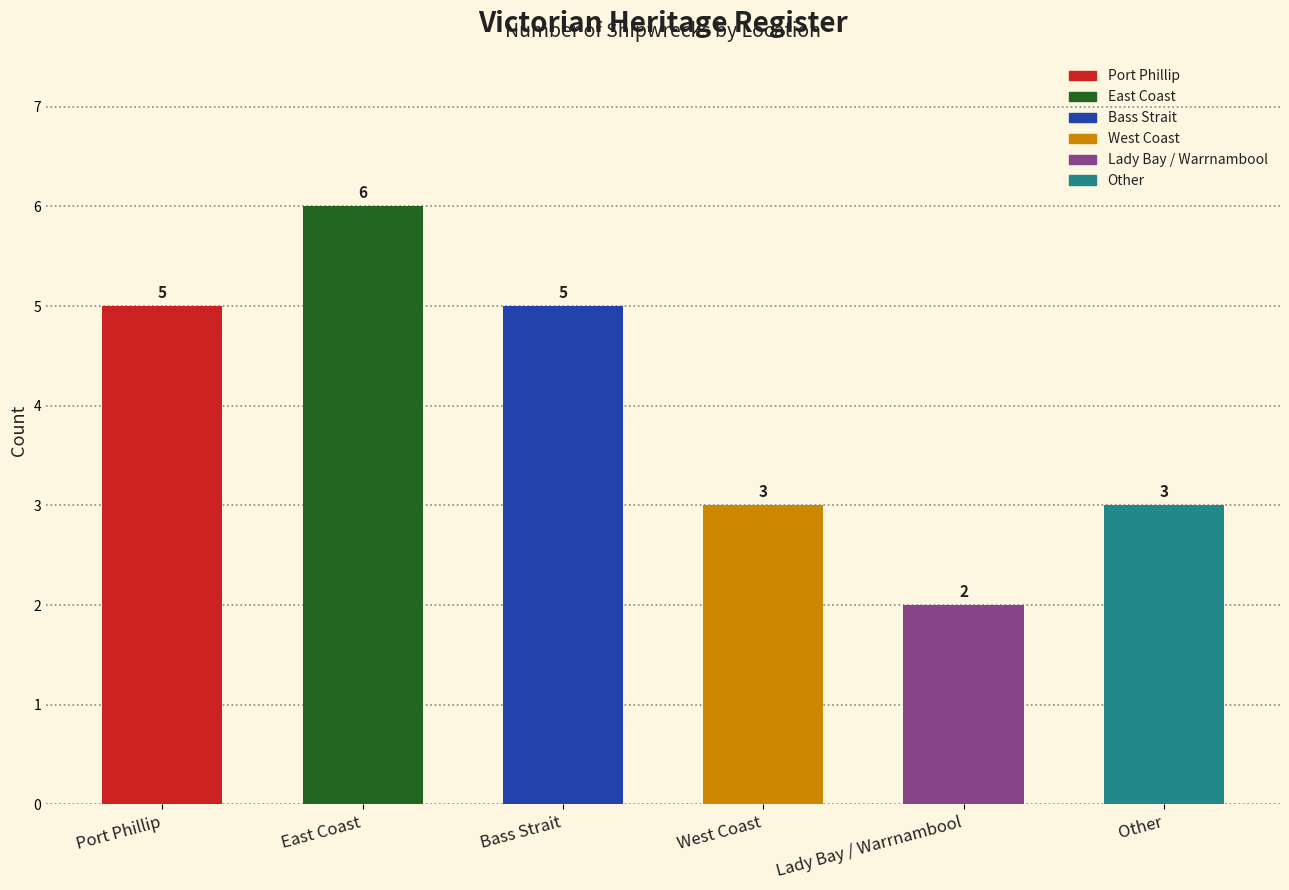

Which label corresponds to the smallest value in the chart?

Lady Bay / Warrnambool